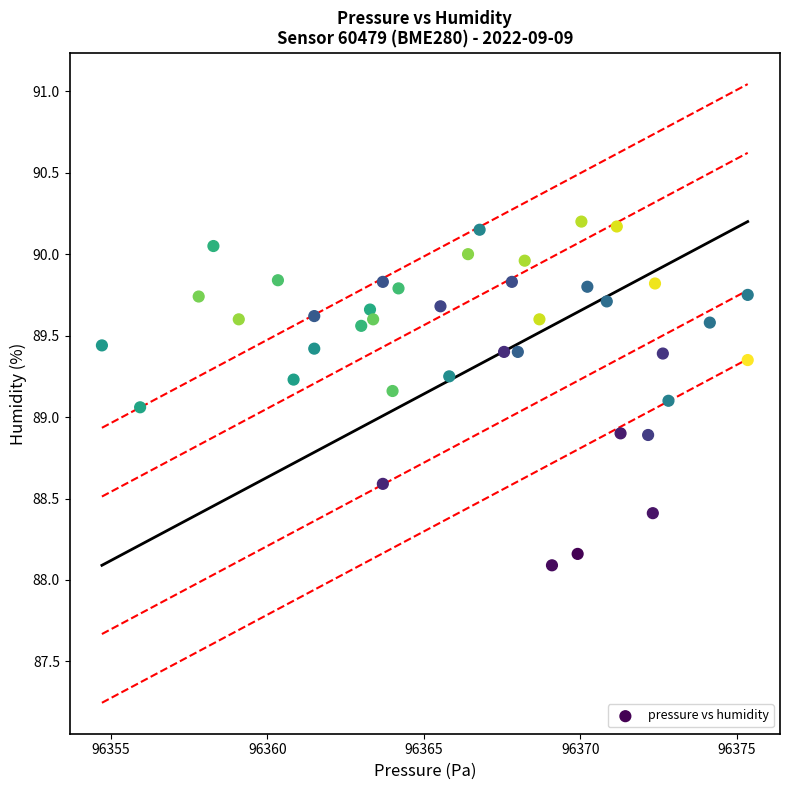

What is the range of X values (max minus min)?

20.6